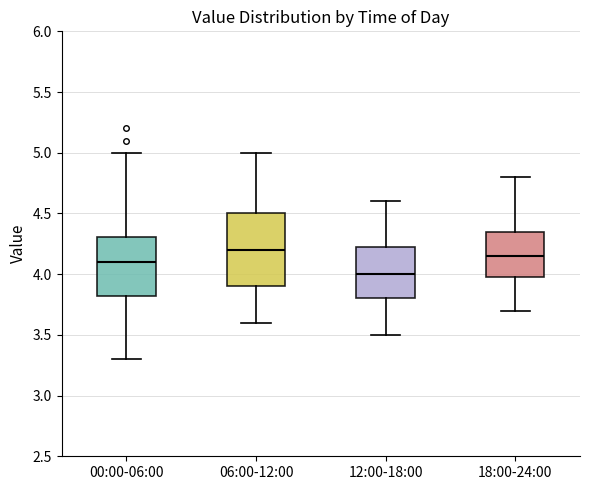

Where does the upper whisker of the box for 00:00-06:00 end on the y-axis? The values are not printed on the chart, so give them approximately, as read against the axis.

5.00